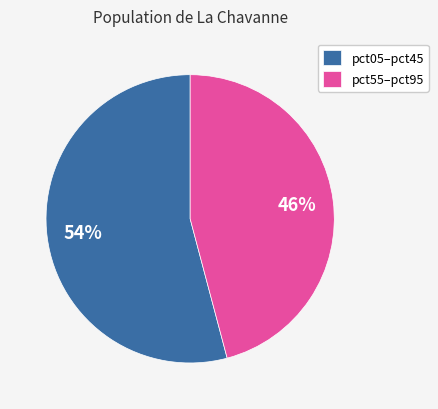

The pct55–pct95 slice represents 46% of the pie. True or false?

True